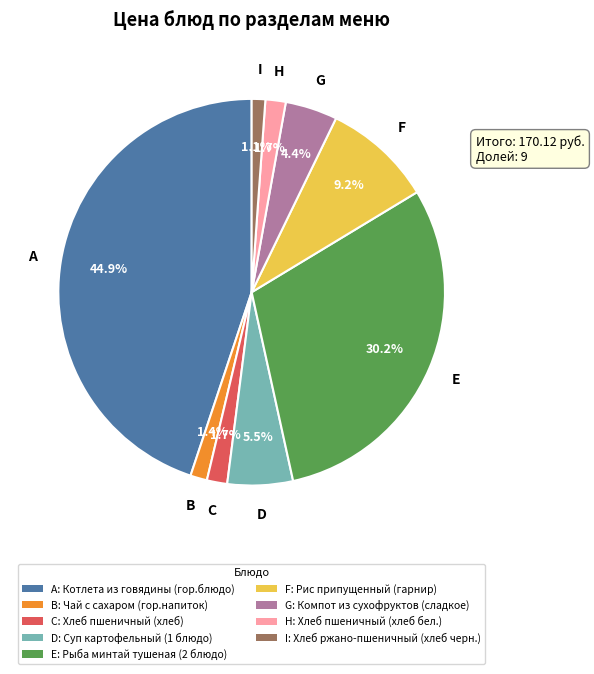

How many slices are in this pie chart?

9